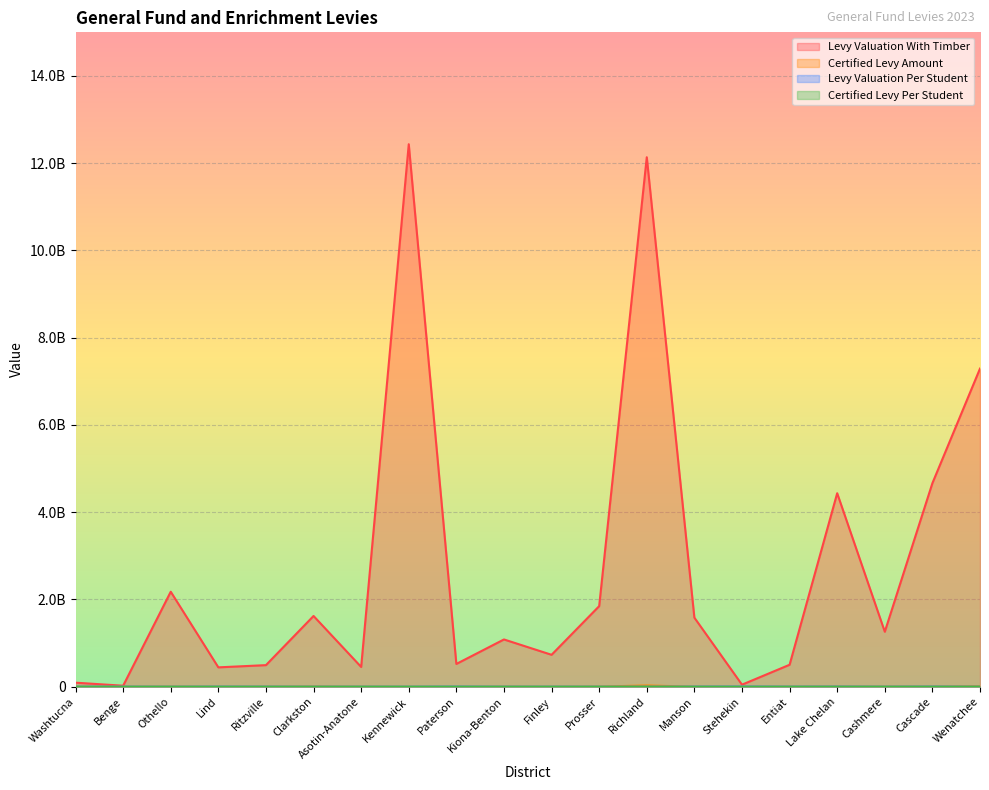

What is the total value across all series at Paterson?

525912246.0